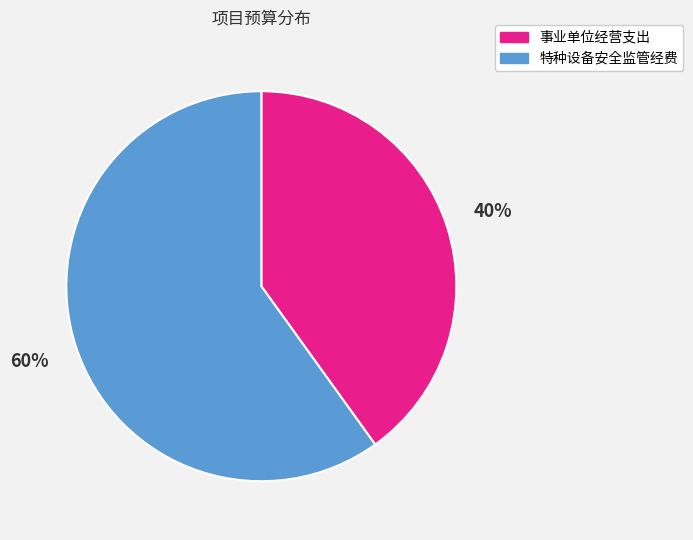

How many segments does this pie chart have?

2